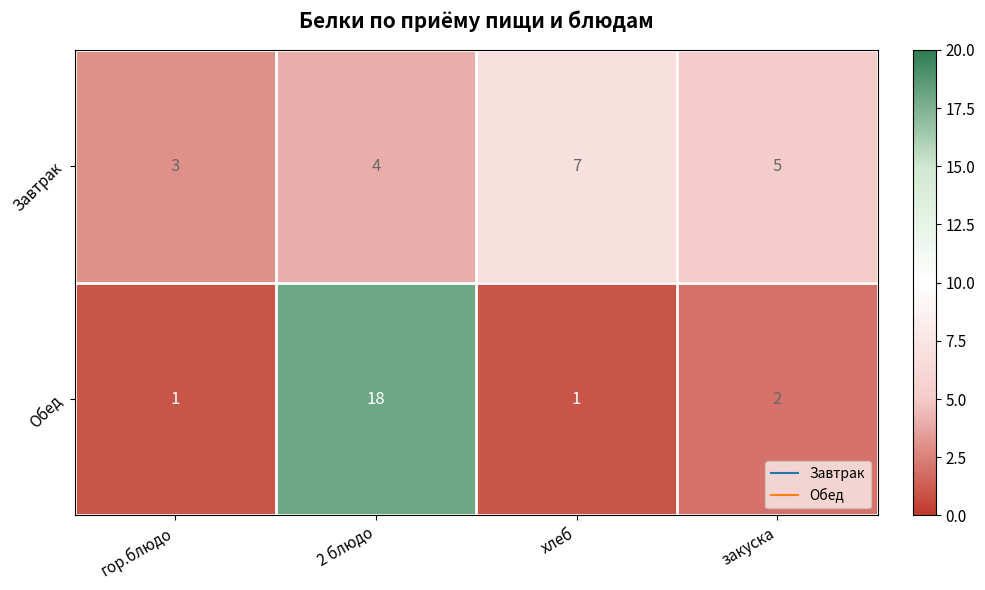

How many series are shown in this chart?

2